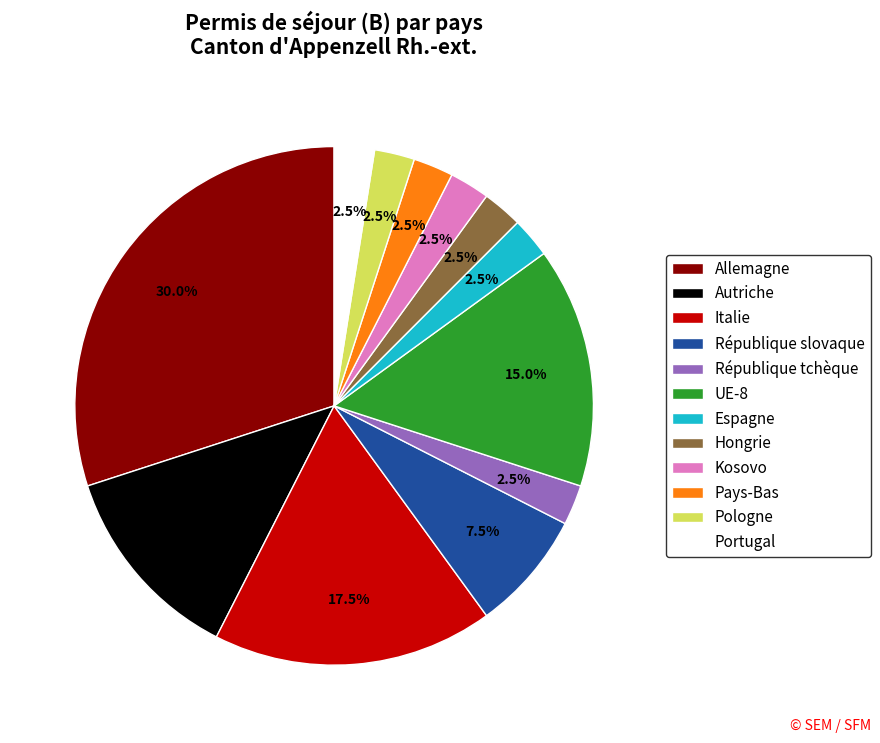

Do Kosovo and Pologne together represent more than half of the pie?

No